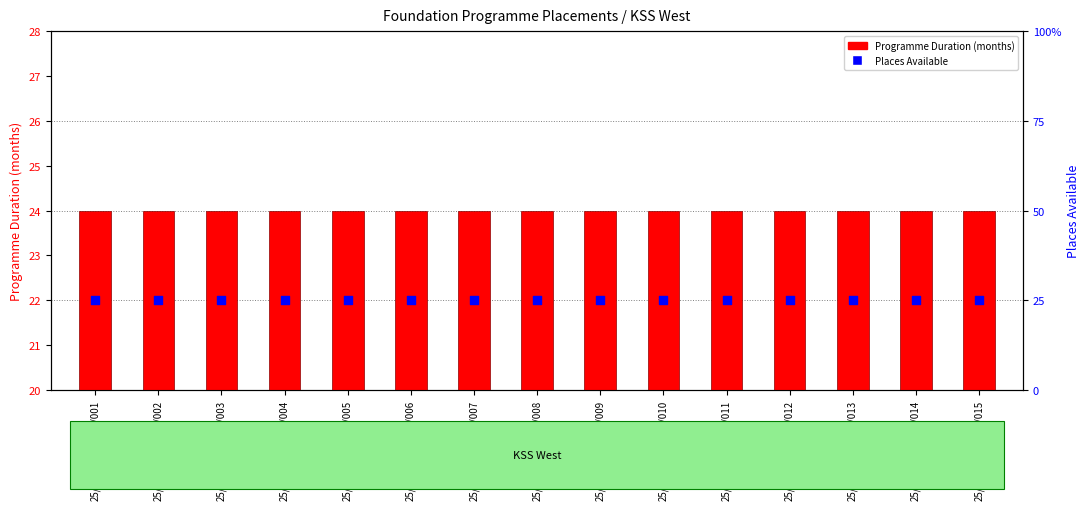

Which series has the widest spread of Y values?

Programme Duration